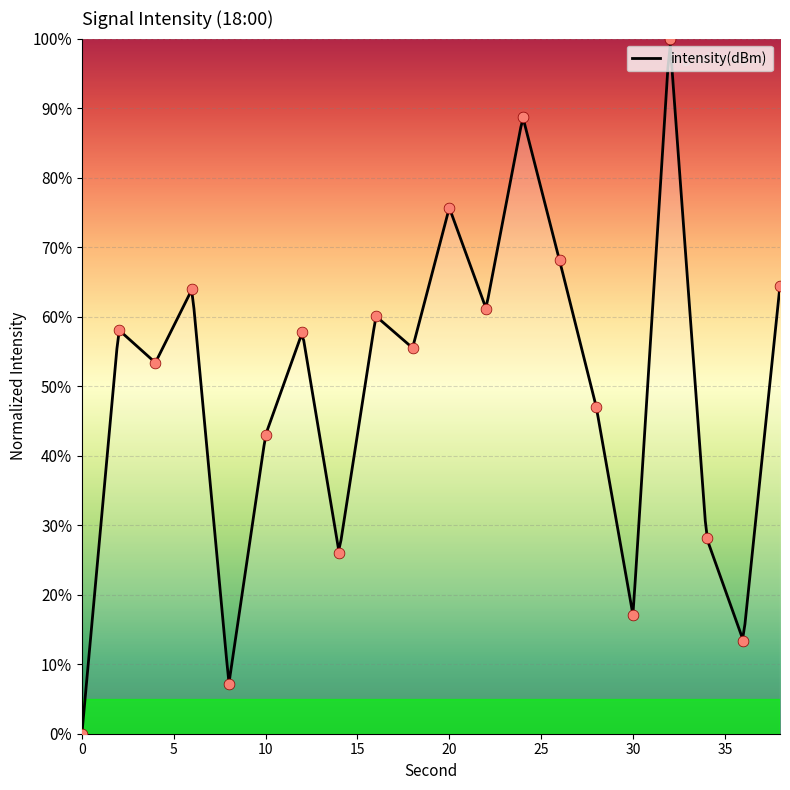

Which has a higher value, 16 or 14?

16